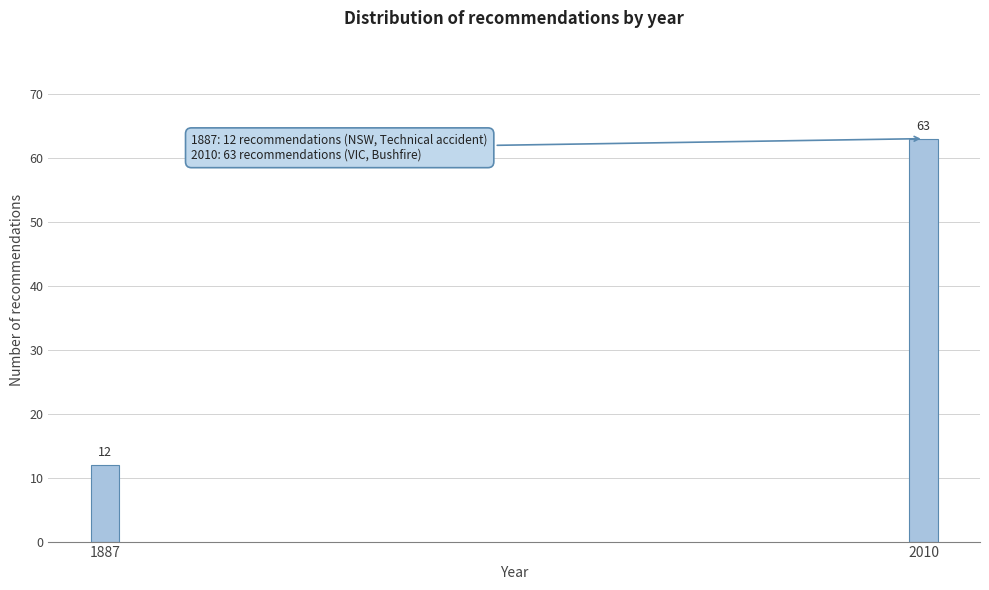

Reading left to right, transcribe all the data shown in this chart.

12	63